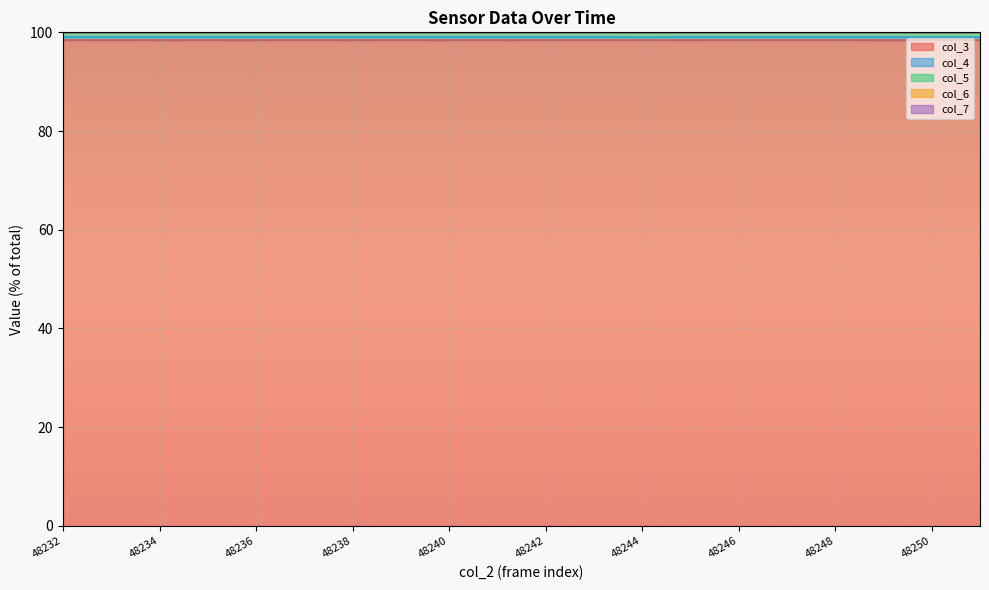

How many lines are shown in the chart?

5